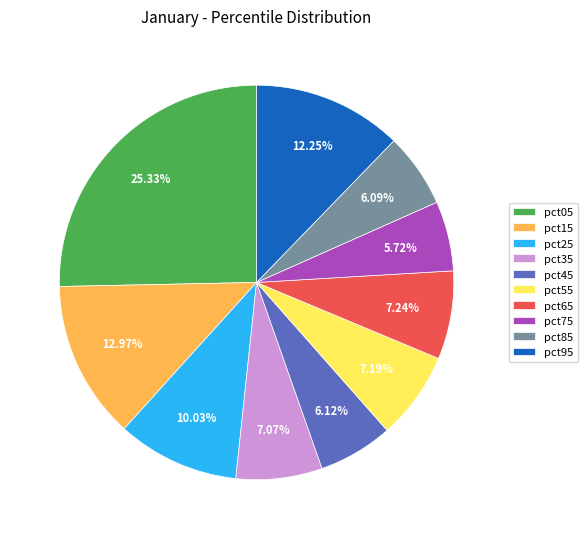

Is pct05 the majority of the pie?

No